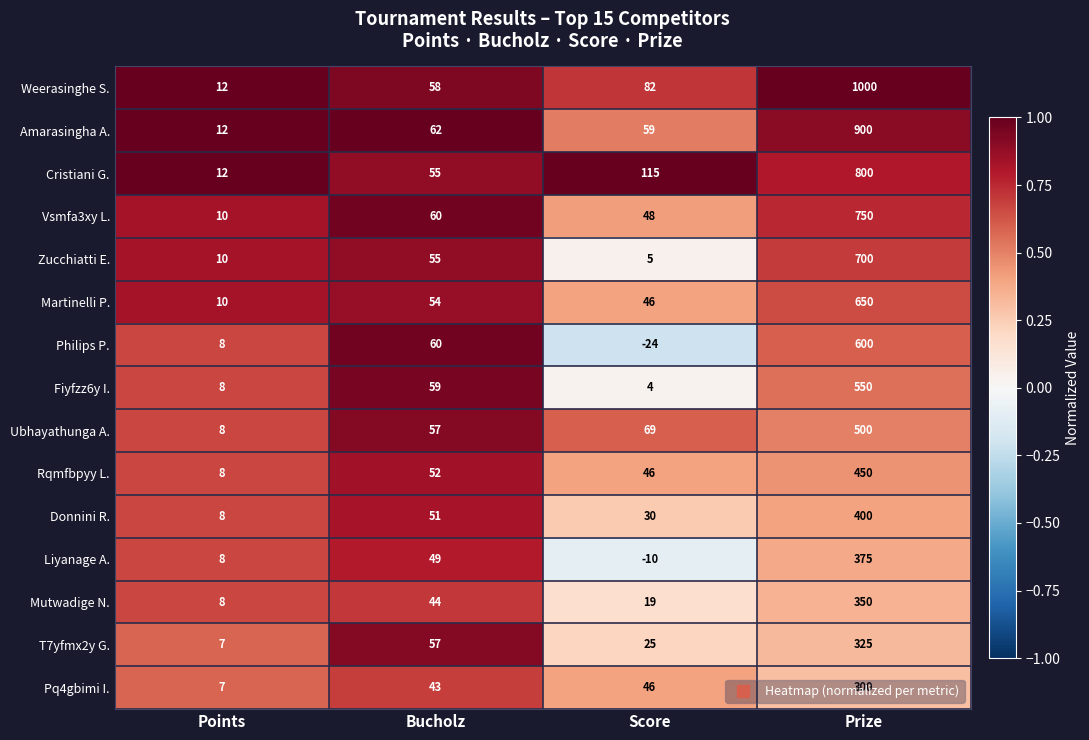

At how many categories does at least one series exceed 0?

4